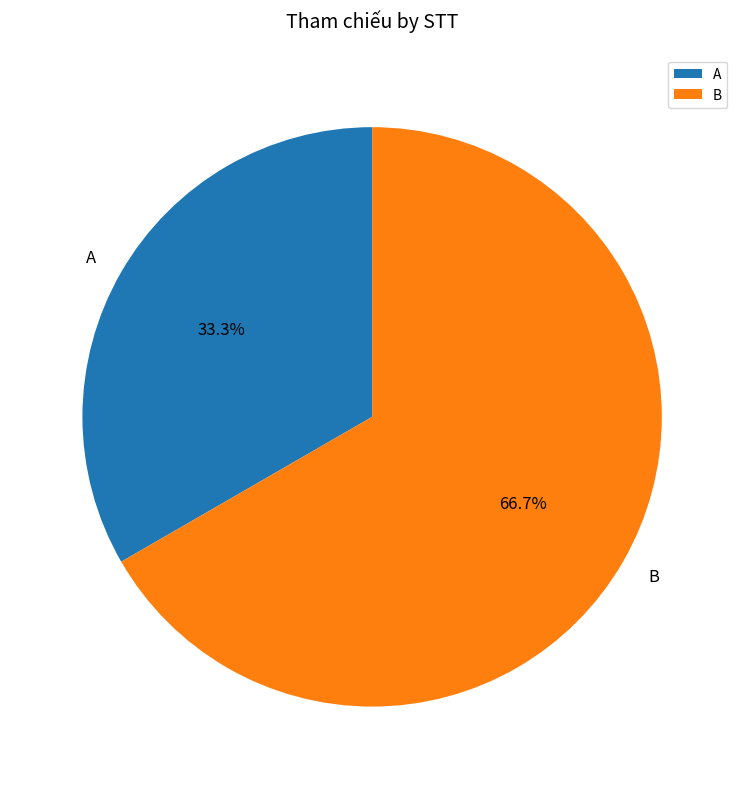

Which slice is the largest?

B